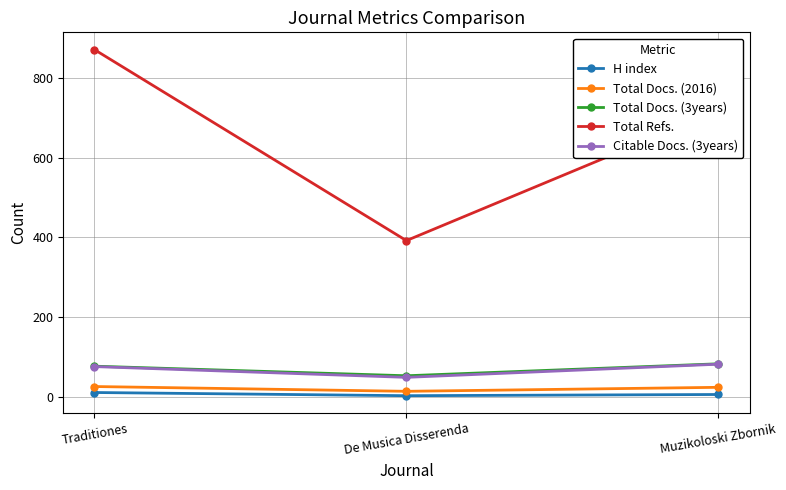

Where is H index nearest to the value 7?

Muzikoloski Zbornik